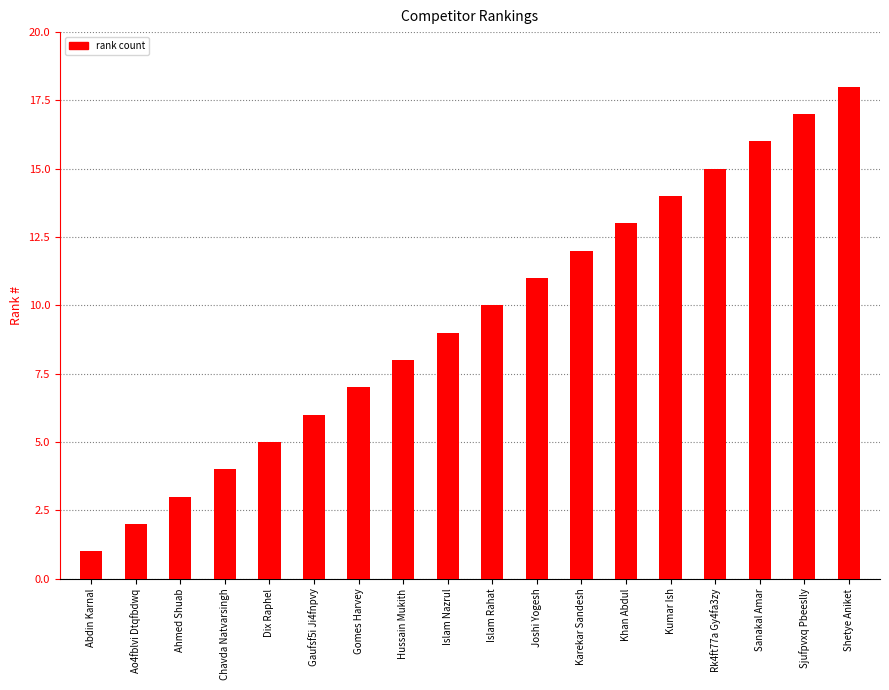

Reading right to left, extract all data points from this chart.

Shetye Aniket=18	Sjufpvxq Pbeeslly=17	Sanakal Amar=16	Rk4ft77a Gy4fa3zy=15	Kumar Ish=14	Khan Abdul=13	Karekar Sandesh=12	Joshi Yogesh=11	Islam Rahat=10	Islam Nazrul=9	Hussain Mukith=8	Gomes Harvey=7	Gaufsf5i Ji4fnpvy=6	Dix Raphel=5	Chavda Natvarsingh=4	Ahmed Shuab=3	Ao4fblvi Dtqfbdwq=2	Abdin Karnal=1